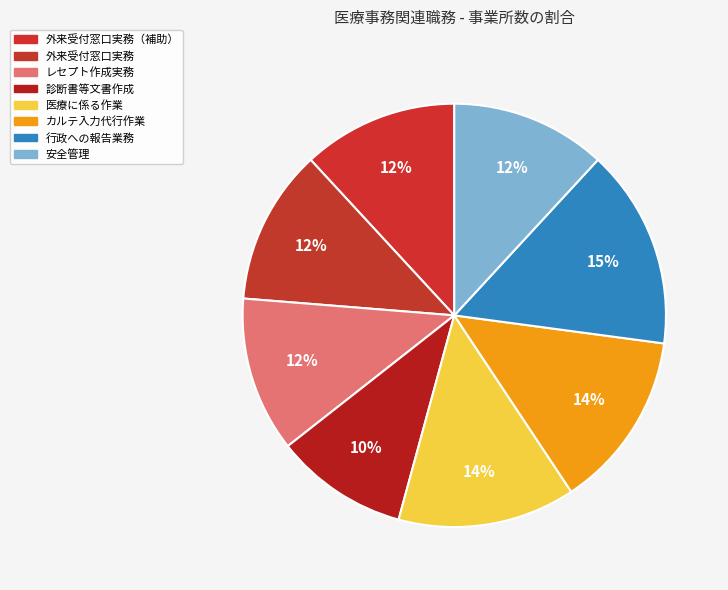

Count the number of slices in the pie.

8